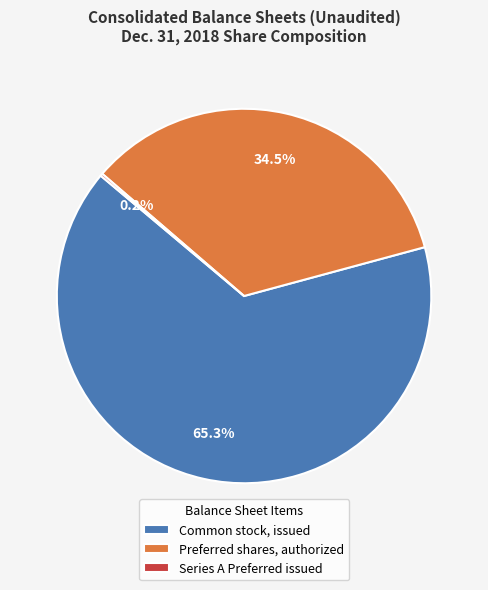

Is it true that Common stock, issued is 20% of the pie?

False